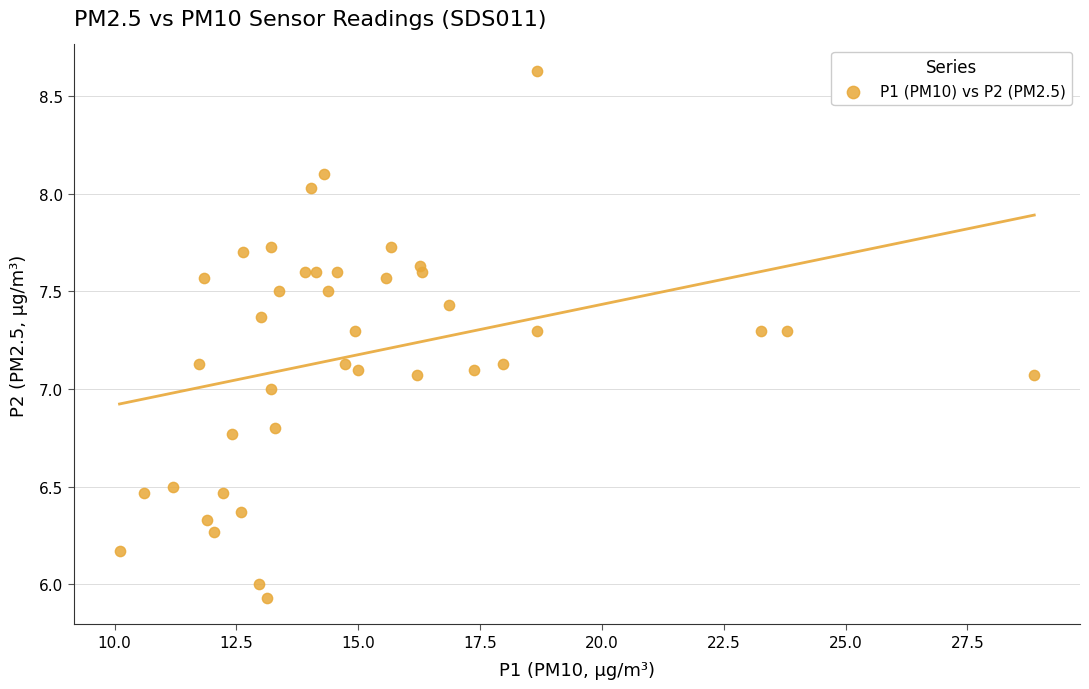

What is the range of X values (max minus min)?

18.8